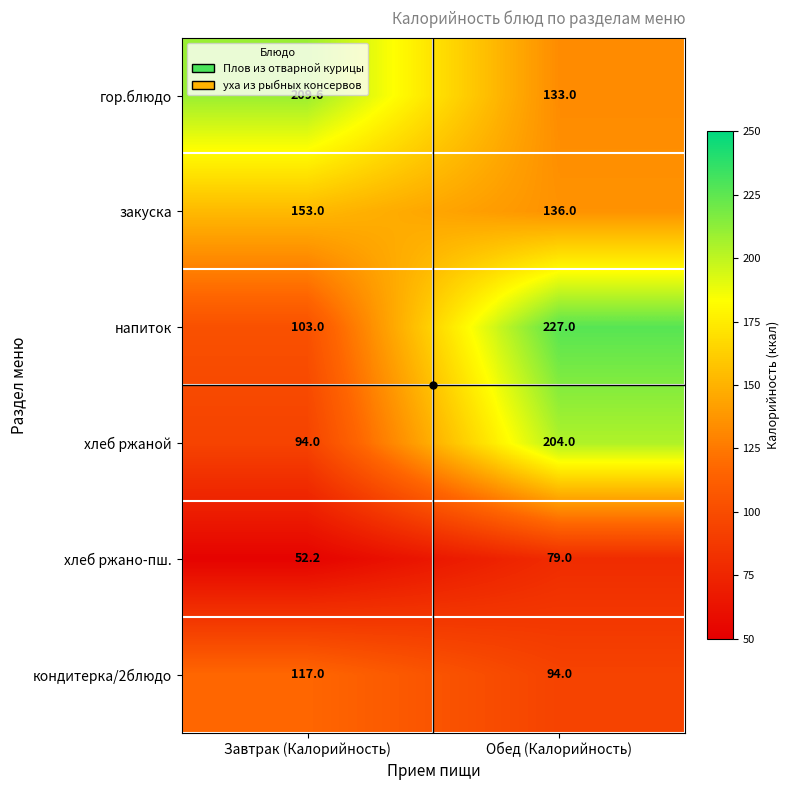

At which label does напиток reach its peak?

Обед (Калорийность)